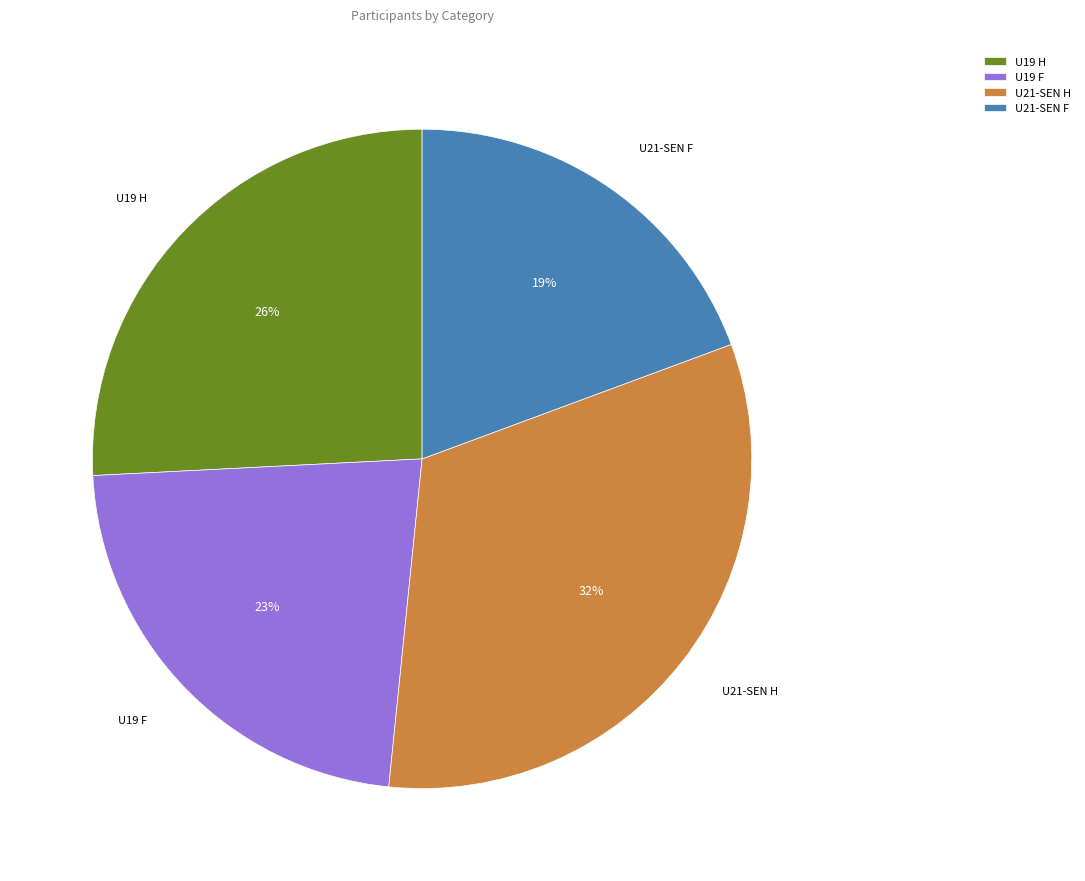

The U21-SEN F slice represents 12% of the pie. True or false?

False